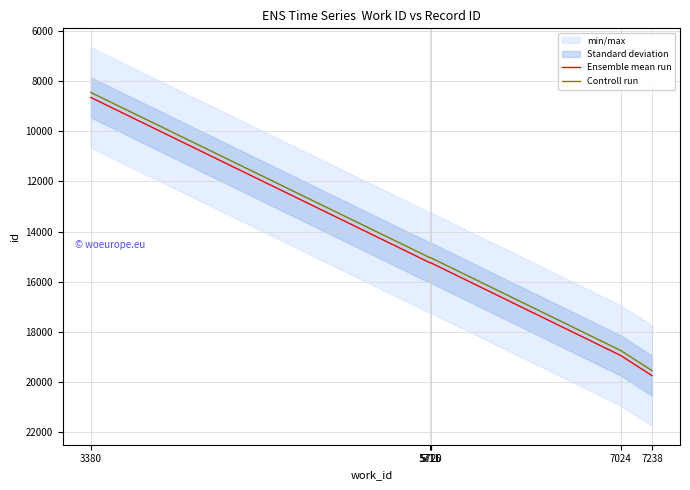

Between 5711 and 3380, which is larger?

5711